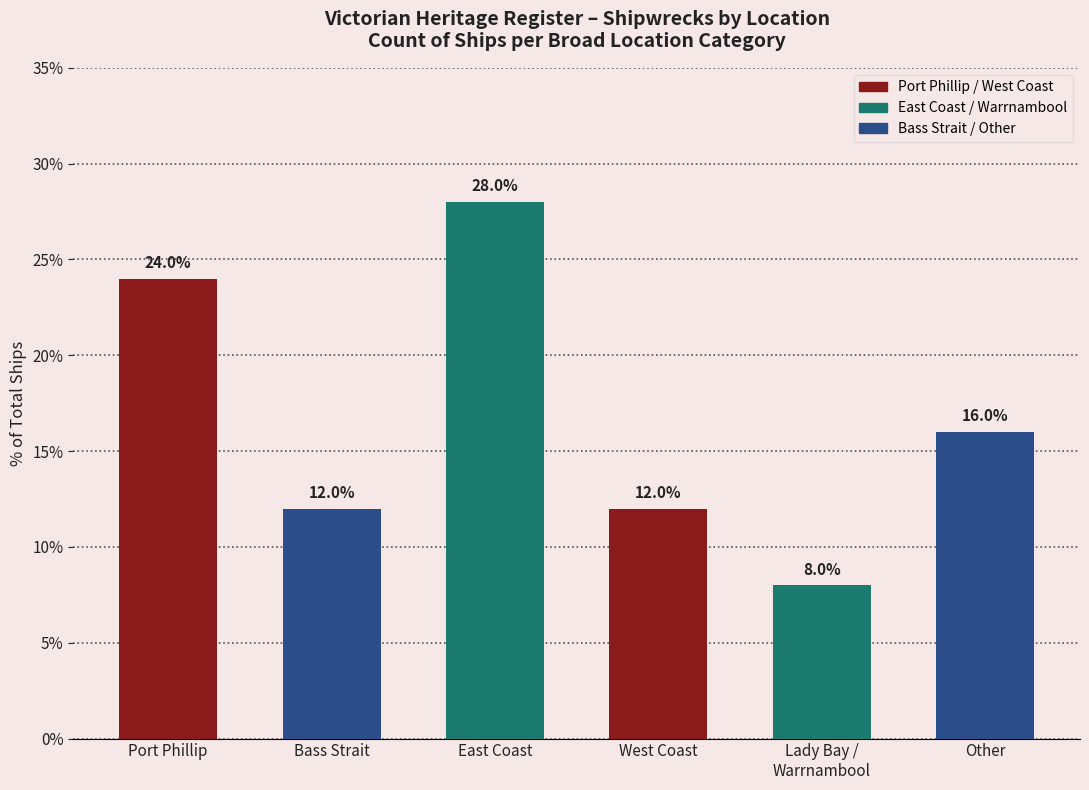

Is it true that the value at Bass Strait is 18.9?

False